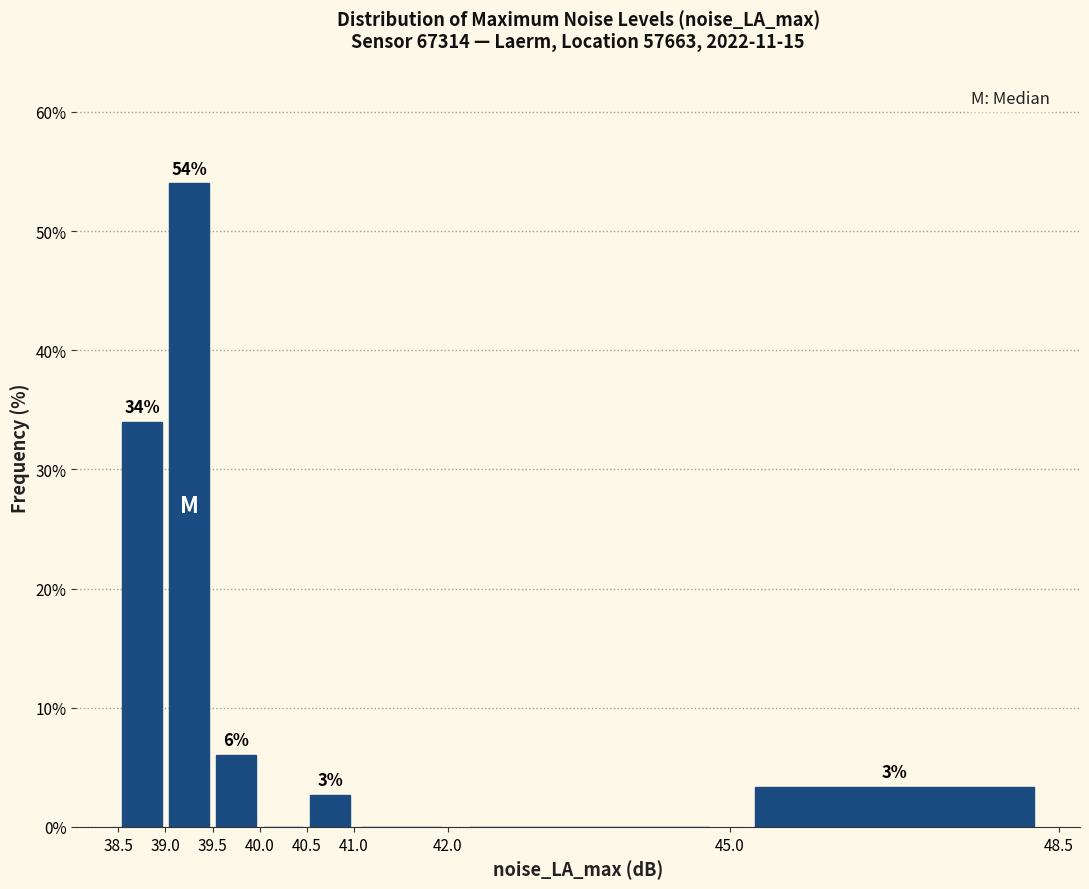

Over which range of the x-axis is the bar tallest?

39.0 to 39.5